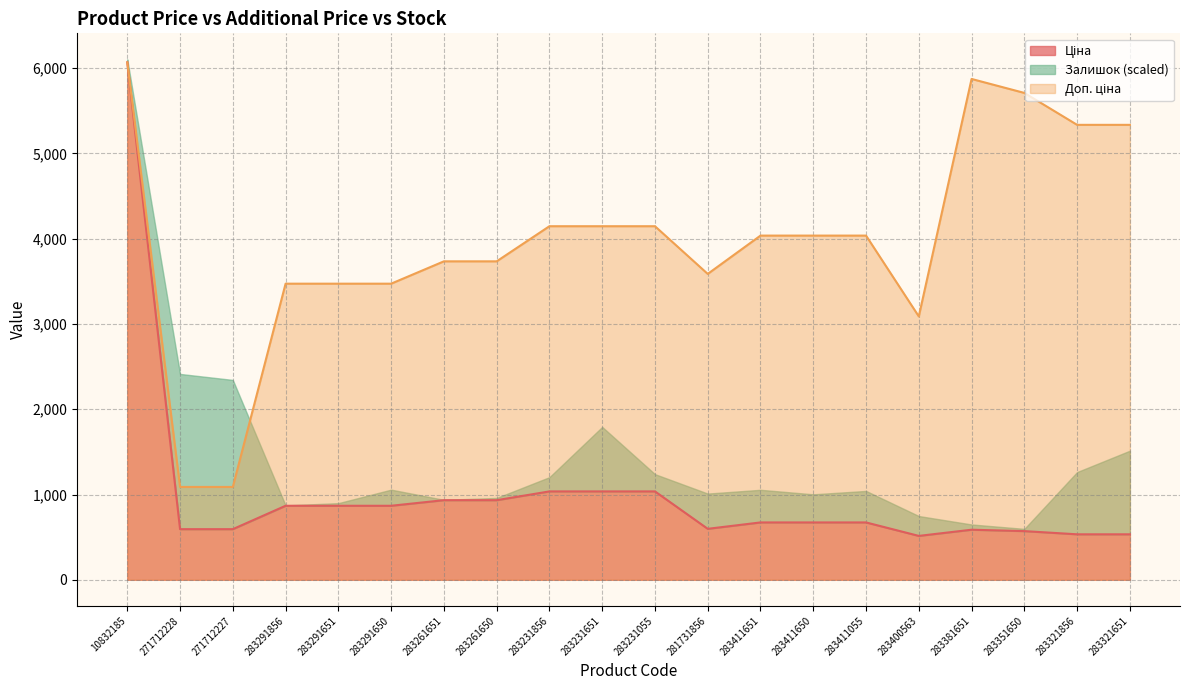

True or false: Доп. ціна has a value of 5334.5 at 283321651.

True